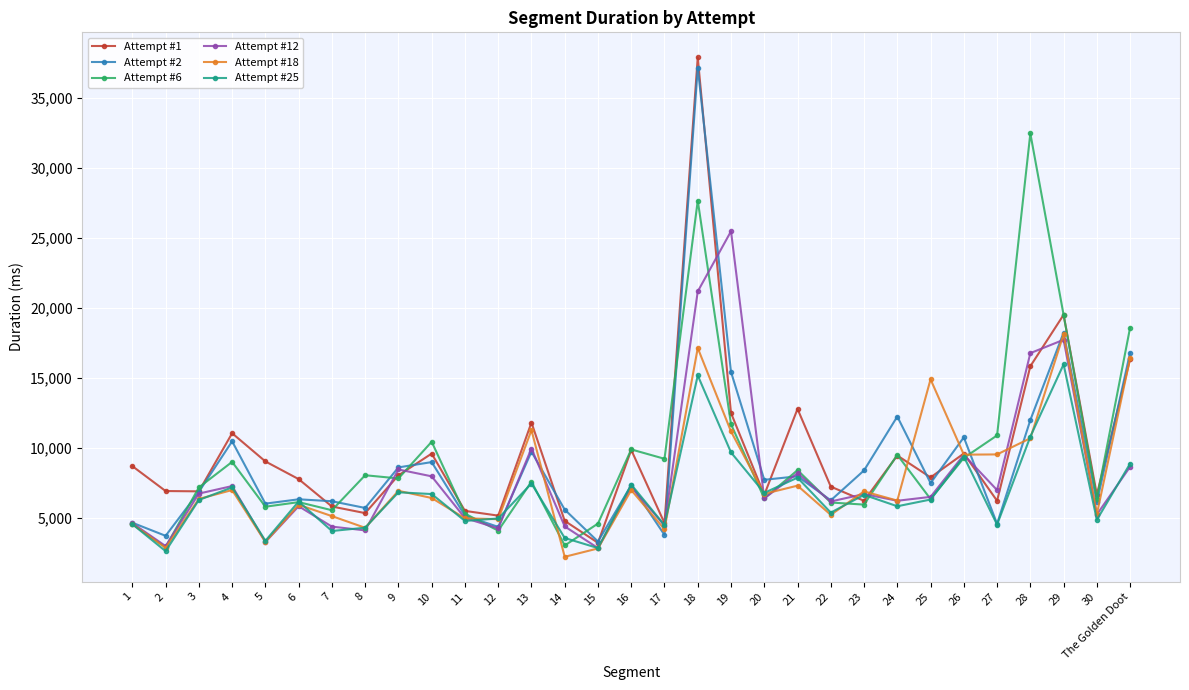

Which series ends up on top after the final intersection of Attempt #12 and Attempt #6?

Attempt #6